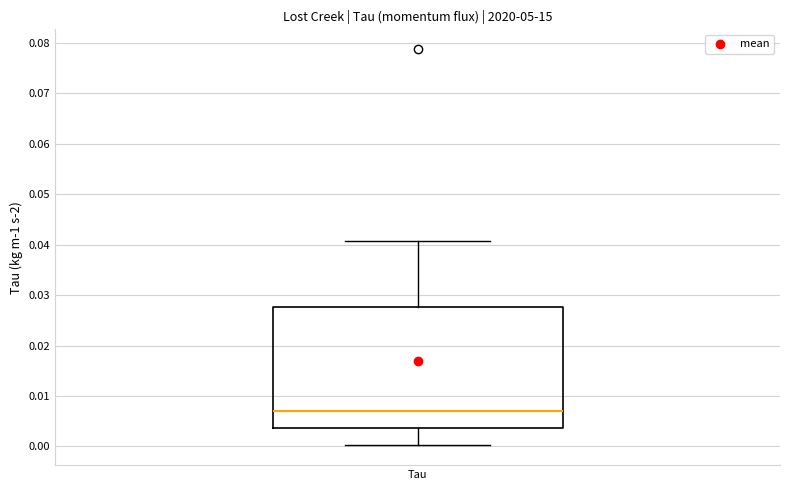

Transcribe this box plot: give where the median line is, the range the box spans, and where the two whiskers end, as read against the y-axis. The values are not printed on the chart, so give them approximately, as read against the axis.

median 0.007, box 0.004 to 0.028, whiskers 0.000 to 0.041